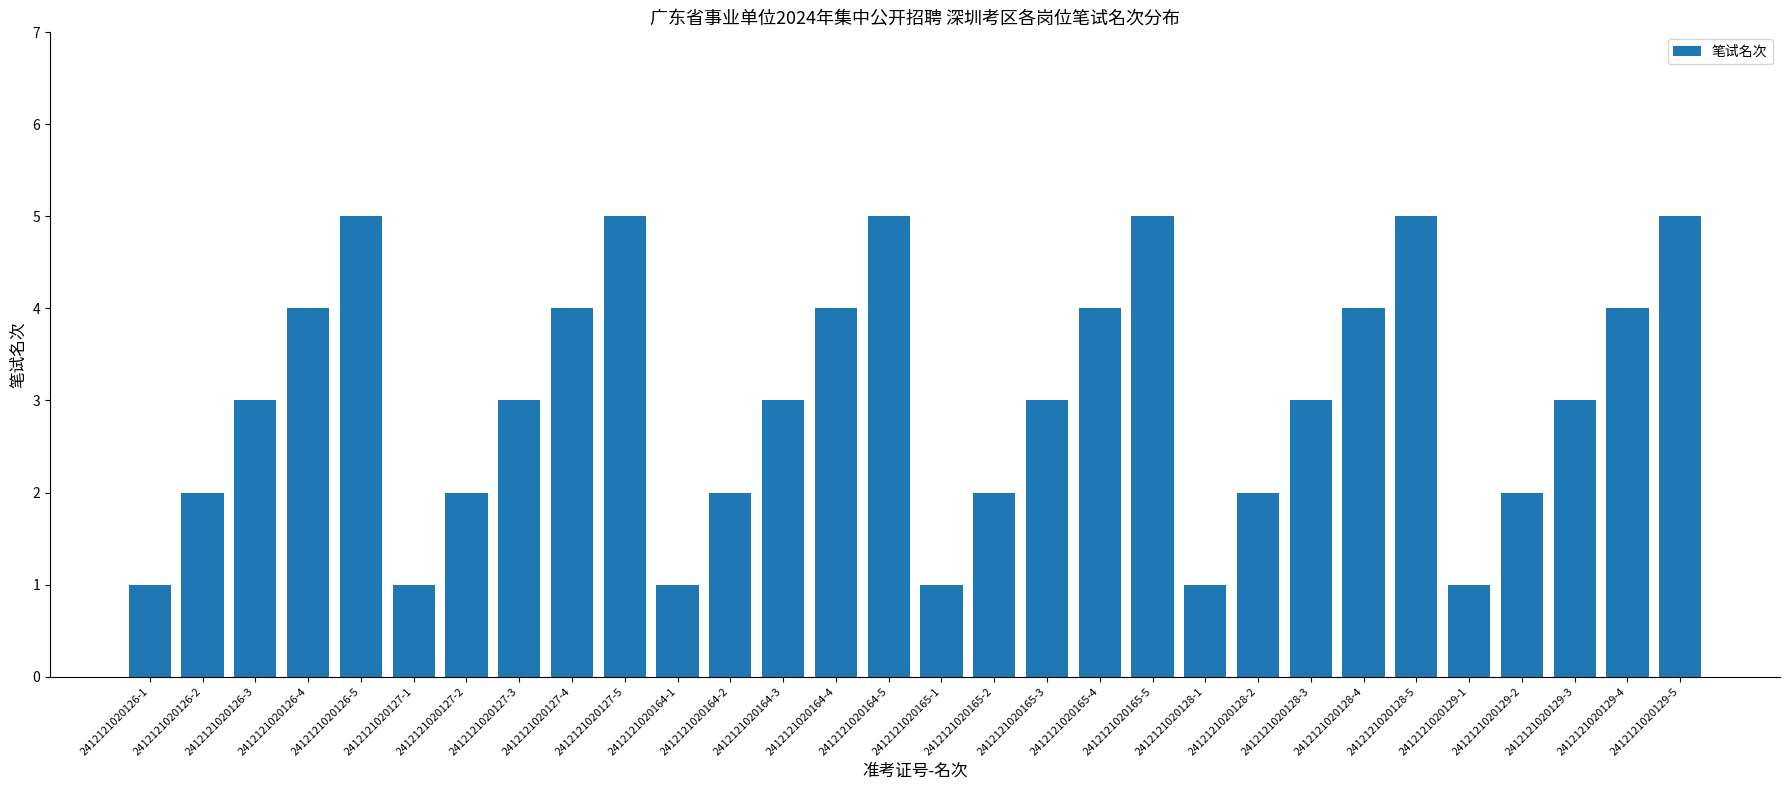

What is the change in value from 2412121020126-2 to 2412121020165-5?

+3